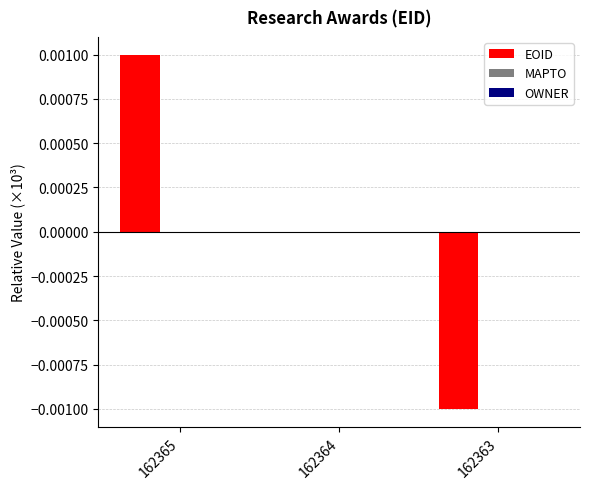

The chart shows a value of 0.0 at 162364. True or false?

True